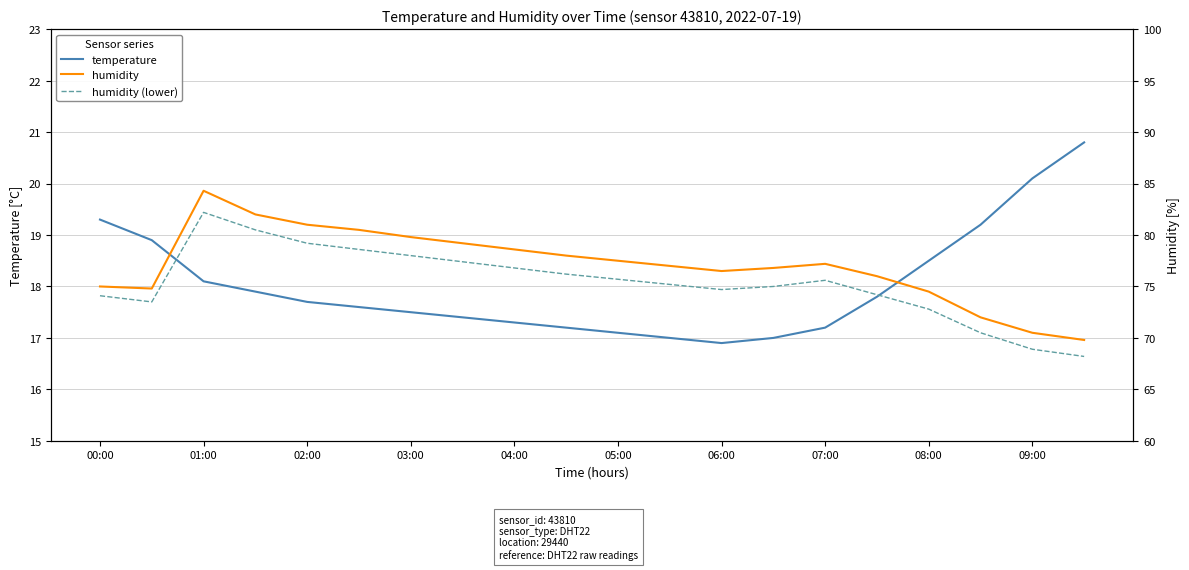

What is the sum of all temperature values?

360.5